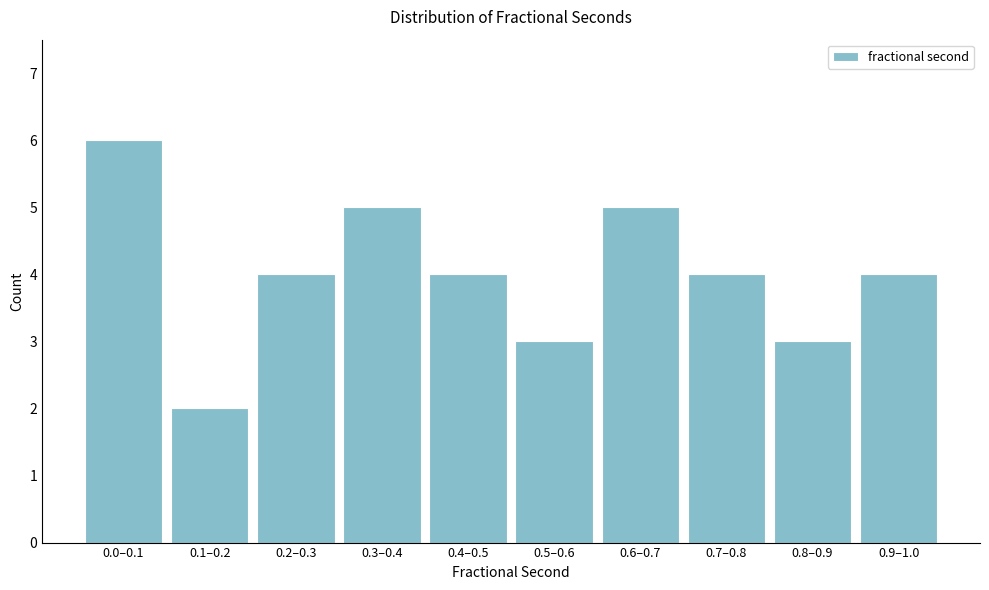

Reading left to right, list all the values displayed in this chart.

6	2	4	5	4	3	5	4	3	4